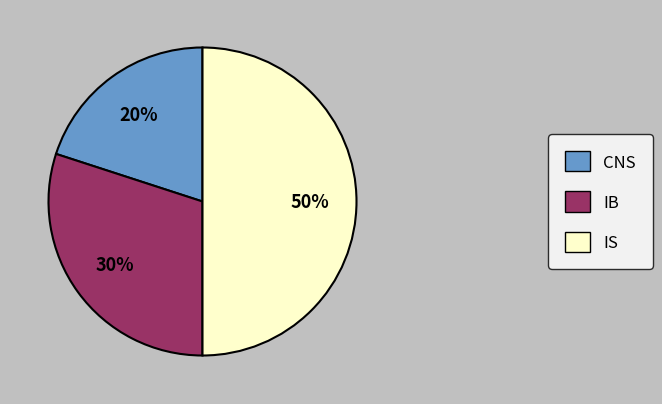

What percentage is the IB slice, to the nearest percent?

30%